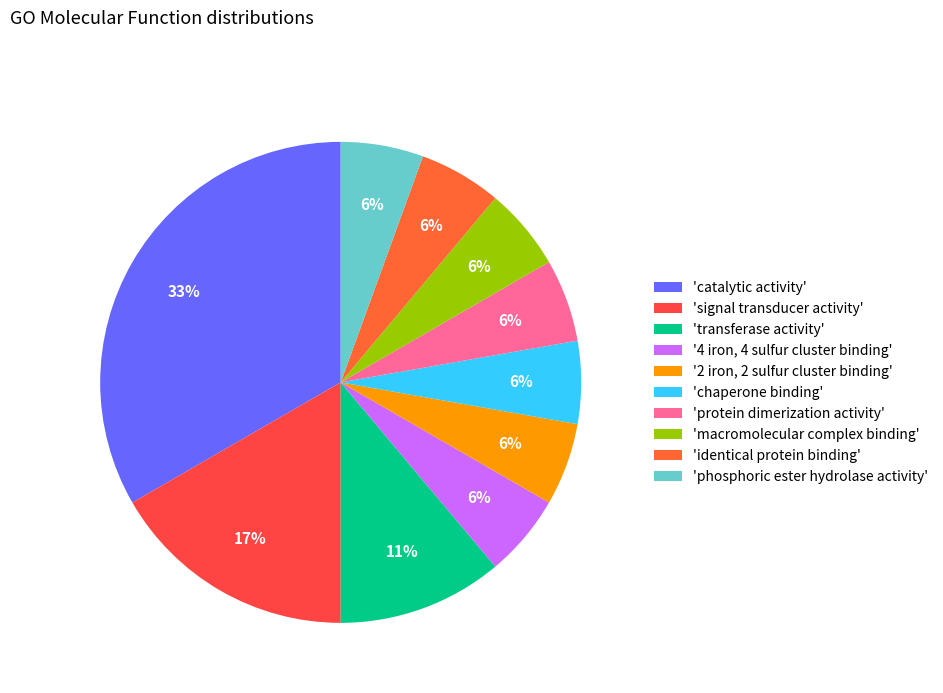

What is the largest slice in the pie chart?

'catalytic activity'